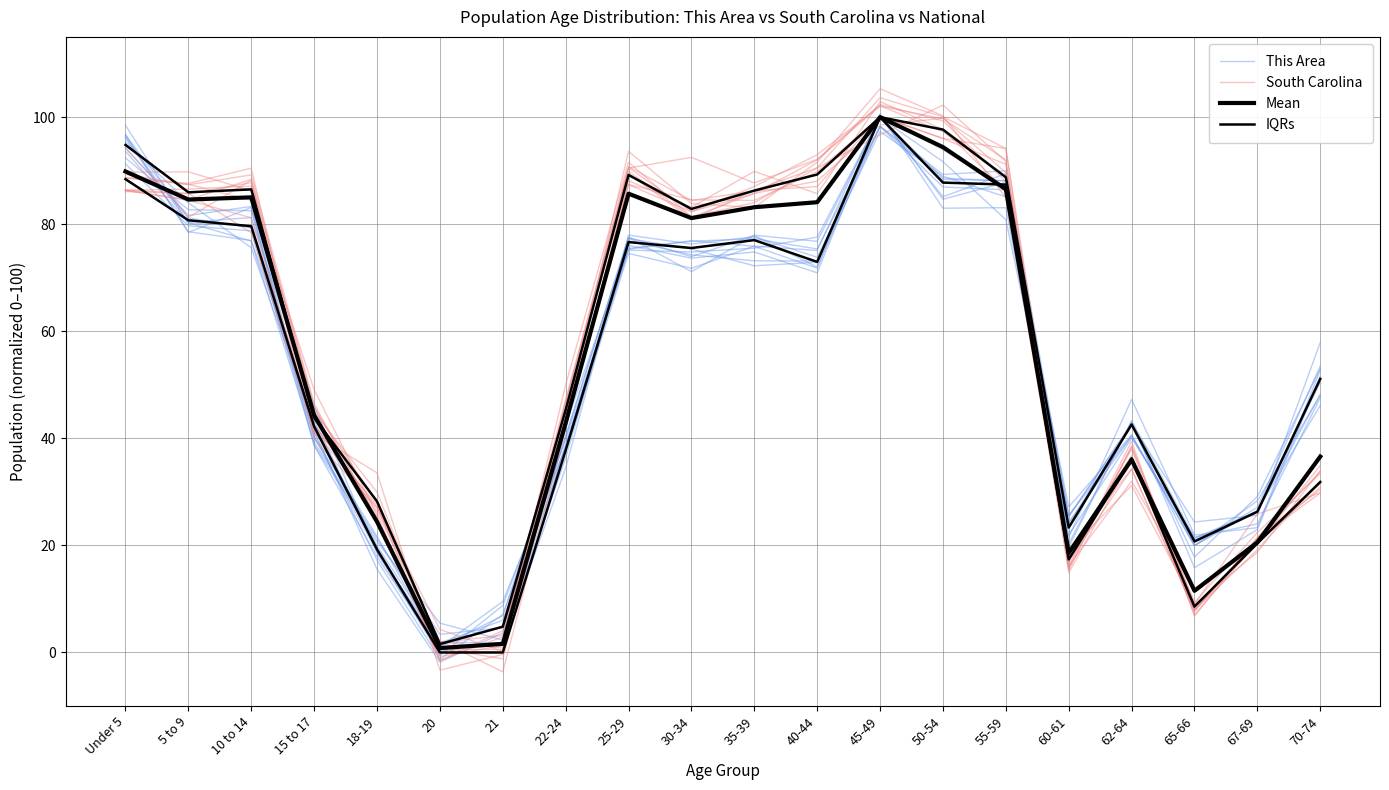

In IQRs, how many points are higher than both neighbors (excluding endpoints)?

4